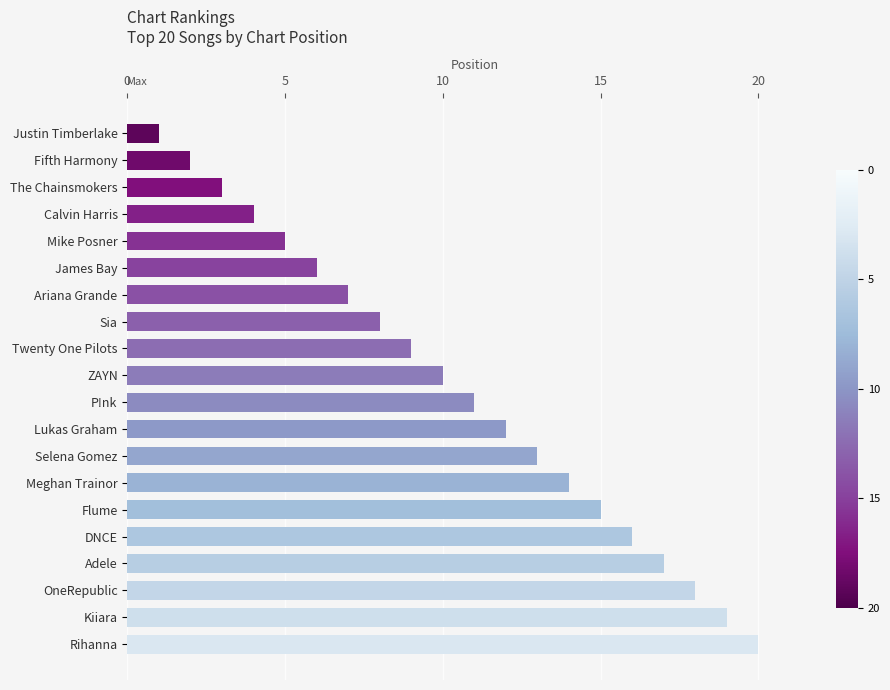

The value at Justin Timberlake is 1. True or false?

True